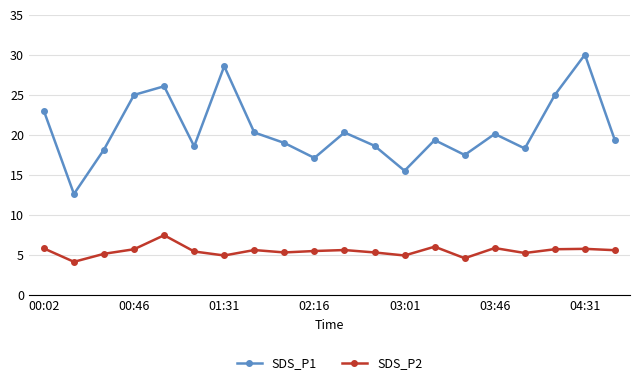

List the series in order of their peak value, highest first.

SDS_P1, SDS_P2